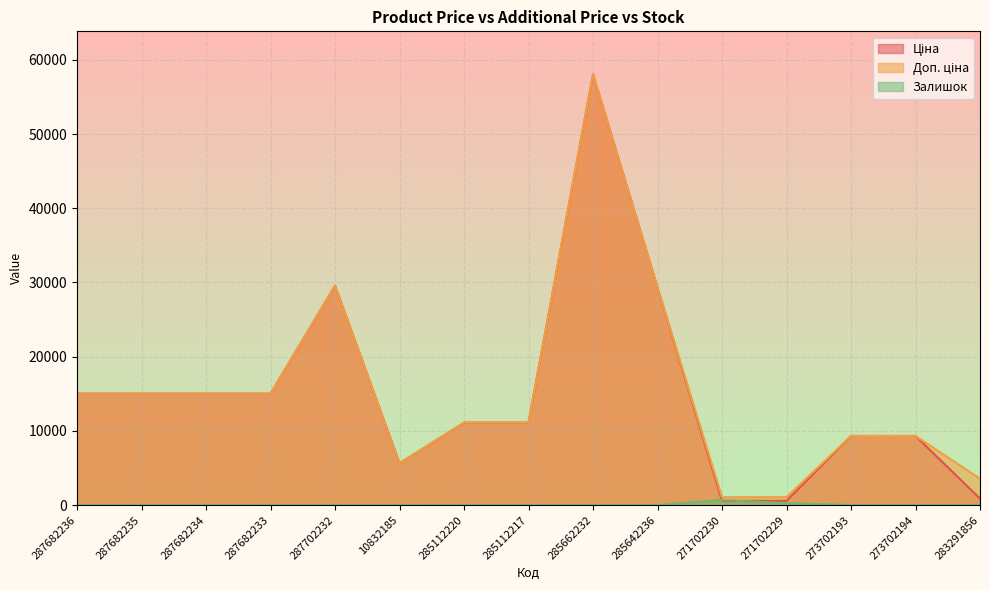

True or false: Ціна and Доп. ціна cross at least once.

False